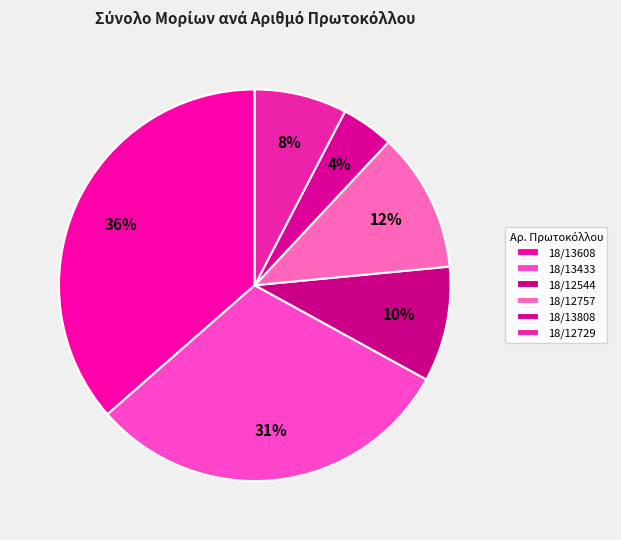

What percentage is NOT represented by 18/13808?

95.7%